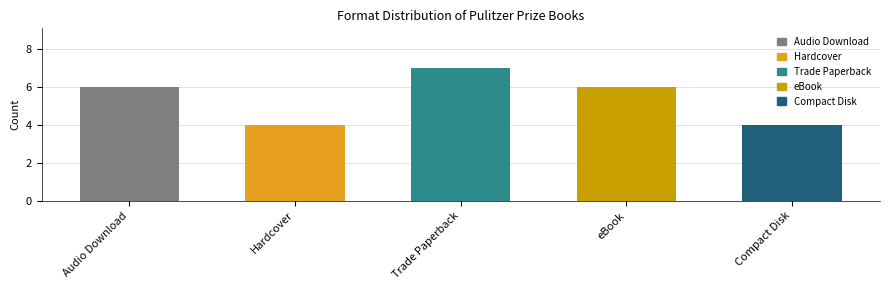

How many values exceed 6?

1